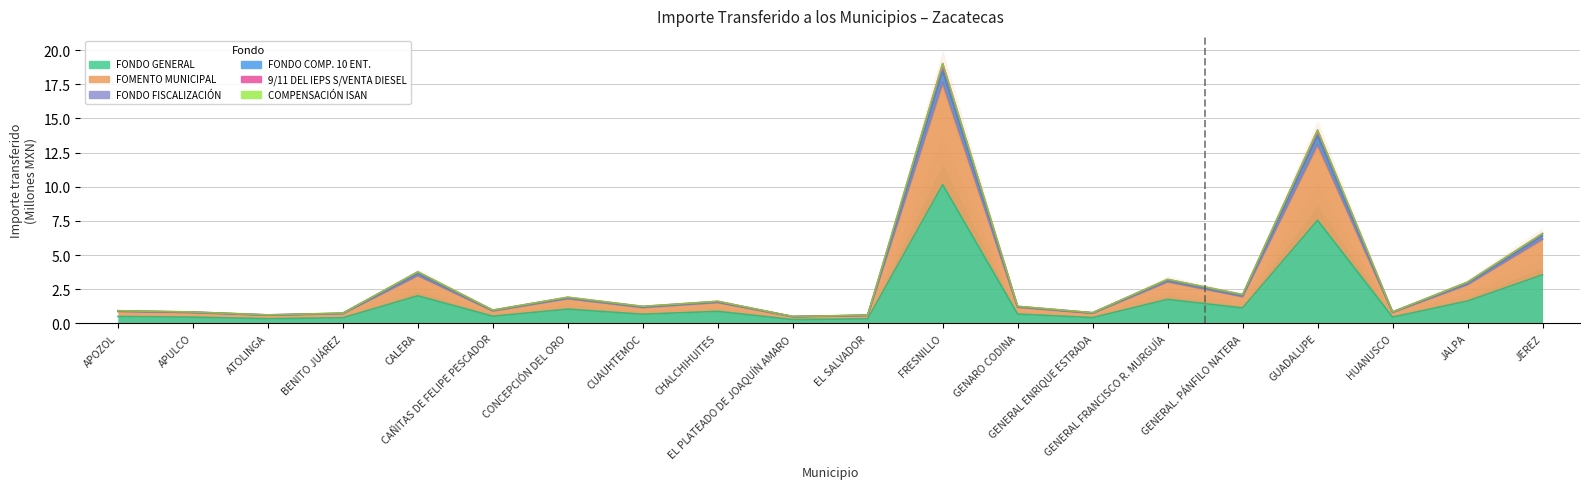

The FONDO COMP. 10 ENT. series shows 0.6 at EL SALVADOR. True or false?

True